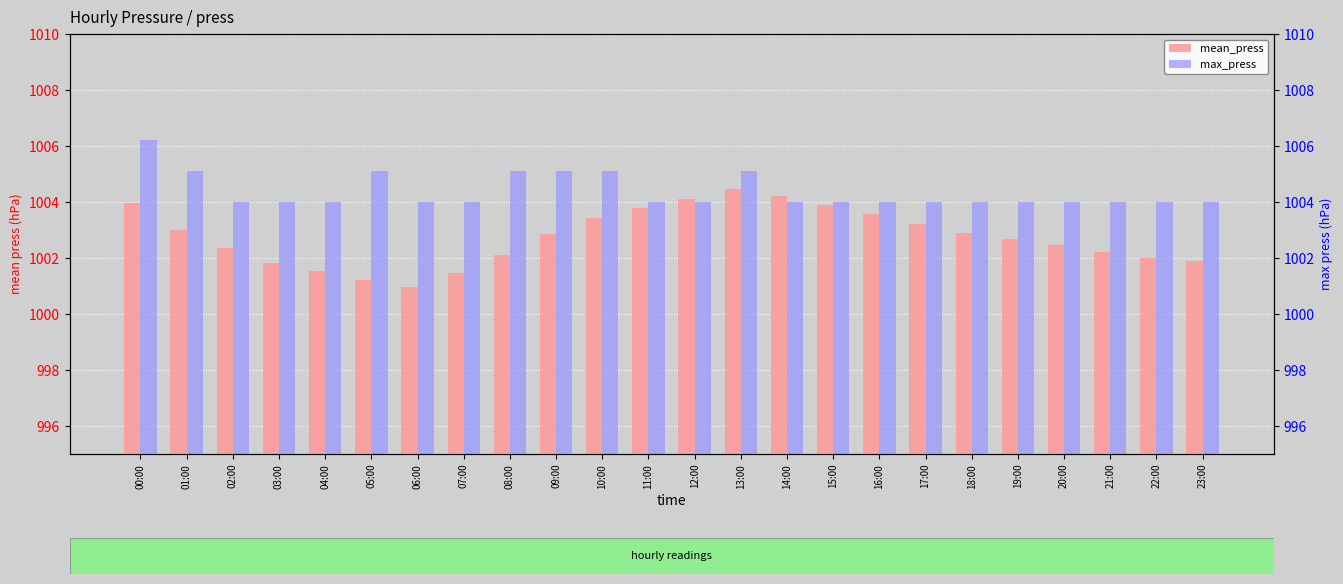

Where is max_press nearest to the value 1005?

01:00